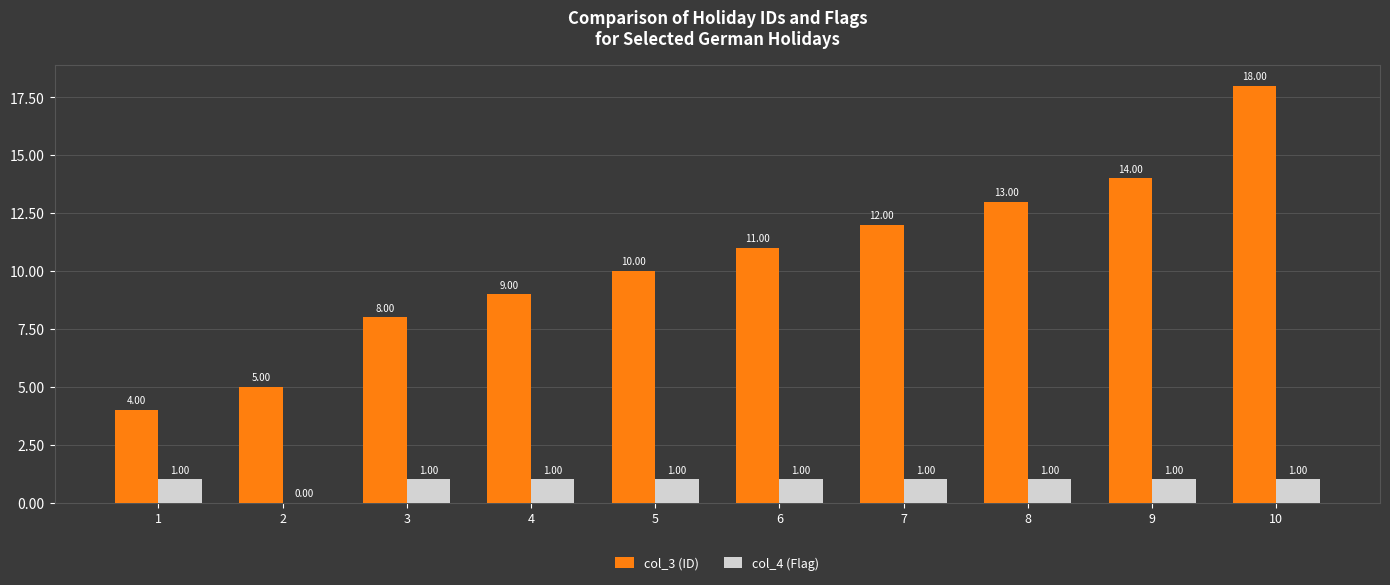

Reading right to left, what are all the values shown in this chart?

col_3 (ID): 18	14	13	12	11	10	9	8	5	4
col_4 (Flag): 1	1	1	1	1	1	1	1	0	1